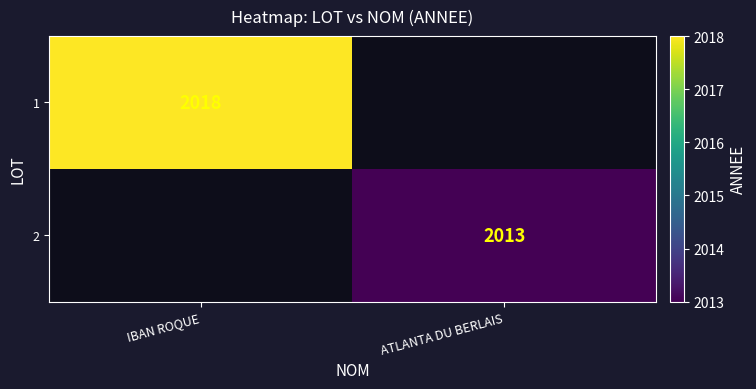

The 1 series shows 2686 at IBAN ROQUE. True or false?

False